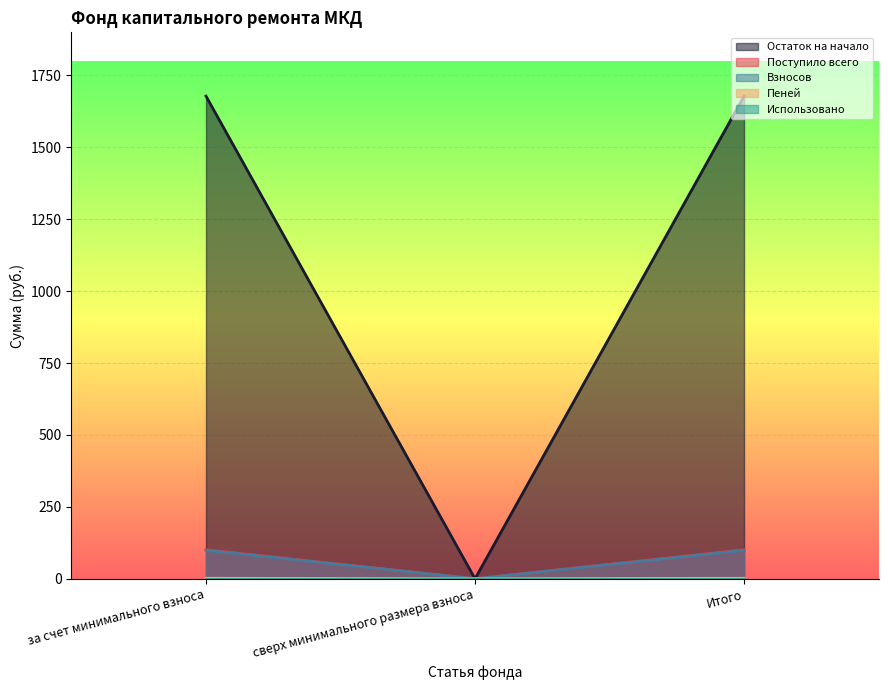

Which series has the largest total across all categories?

Остаток на начало